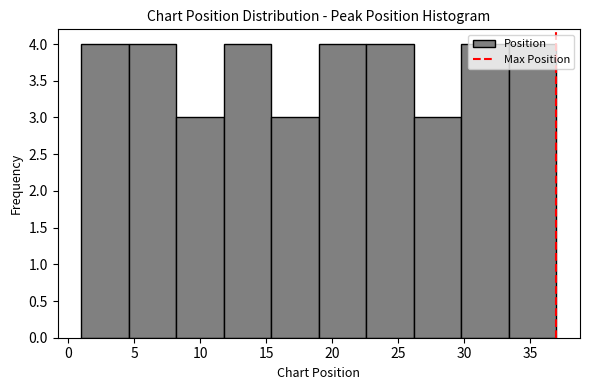

What is the height of the bar covering 11.8 to 15.4 on the x-axis? Neither the bar edges nor the heights are printed on the chart, so give them approximately, as read against the axes.

4